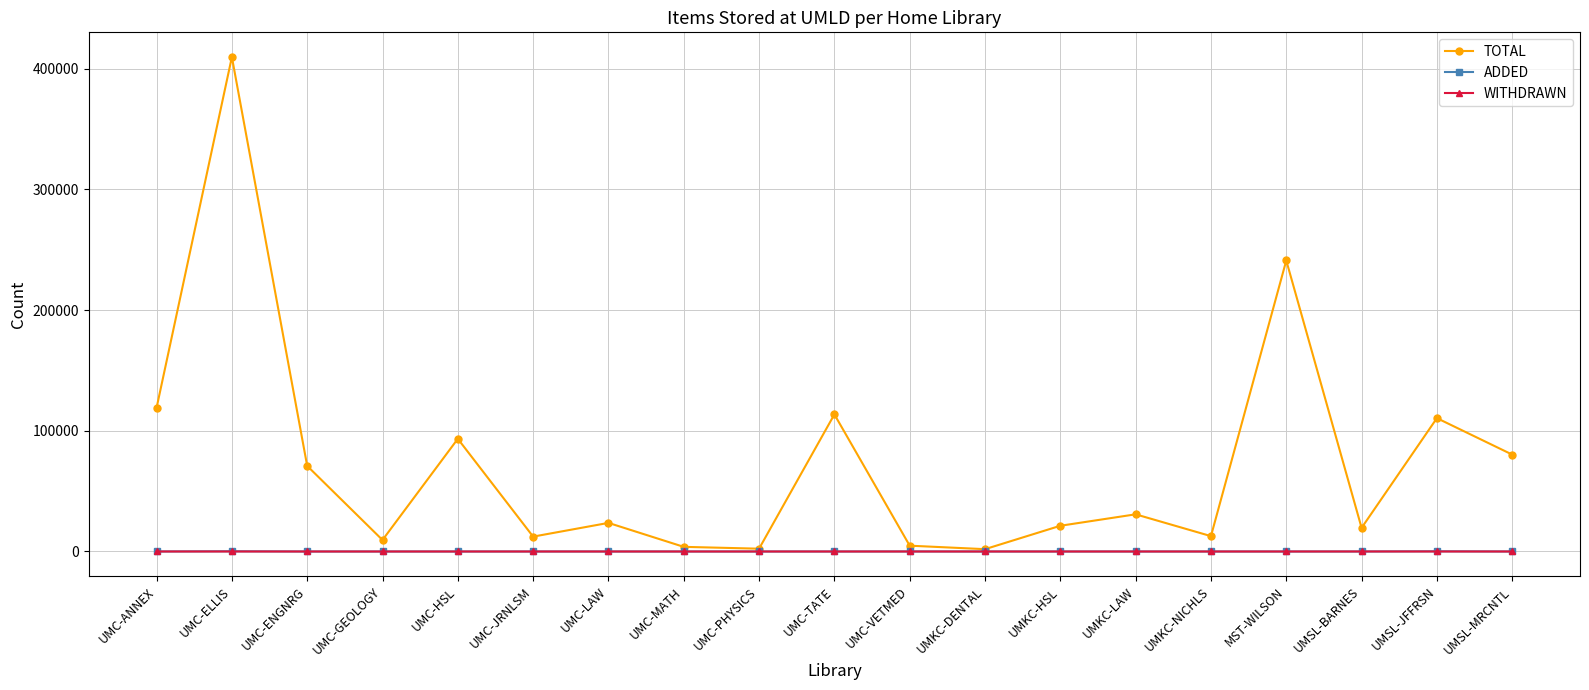

How many series are shown in this chart?

3